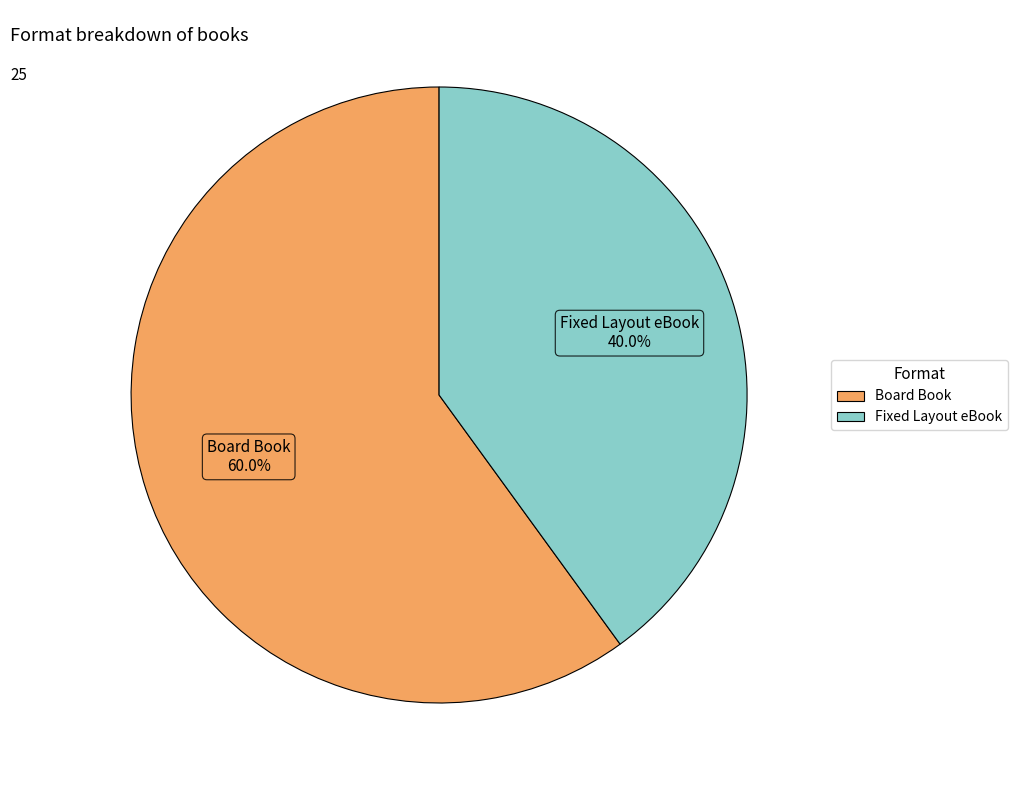

Count the number of slices in the pie.

2